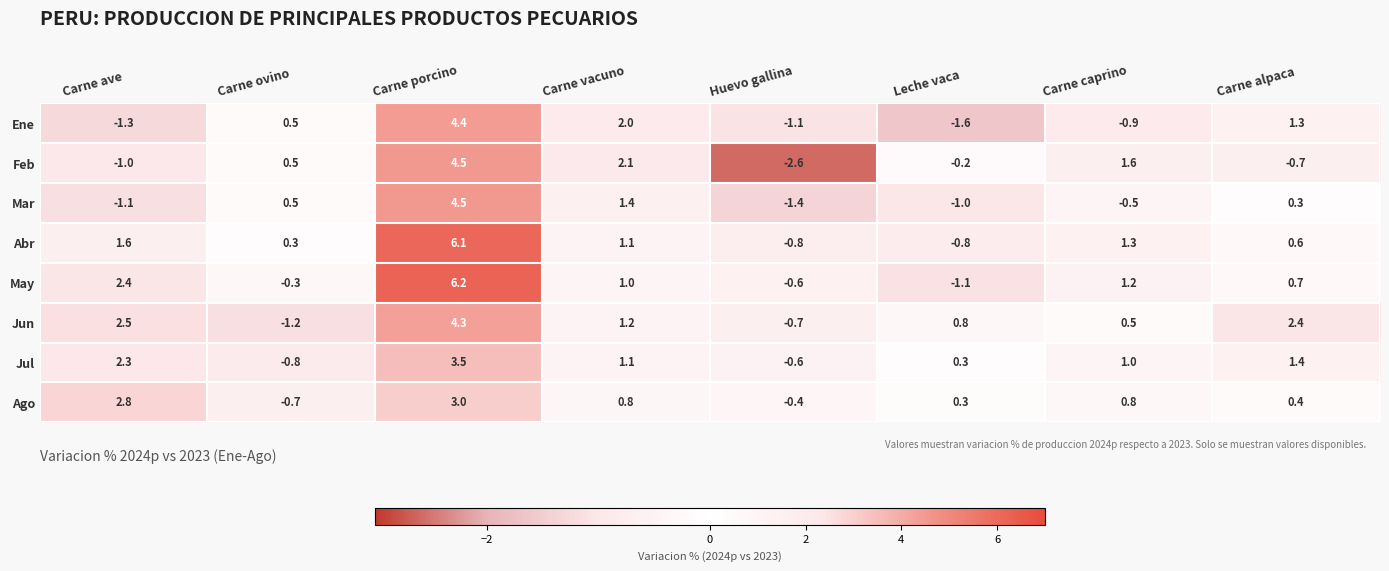

How many negative values does the Ene series have?

4